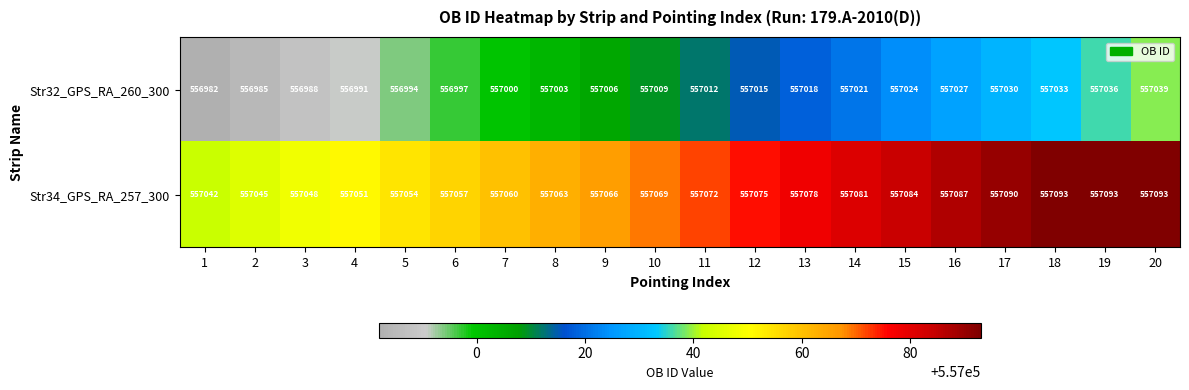

What is the sum of all Str34_GPS_RA_257_300 values?

11141401